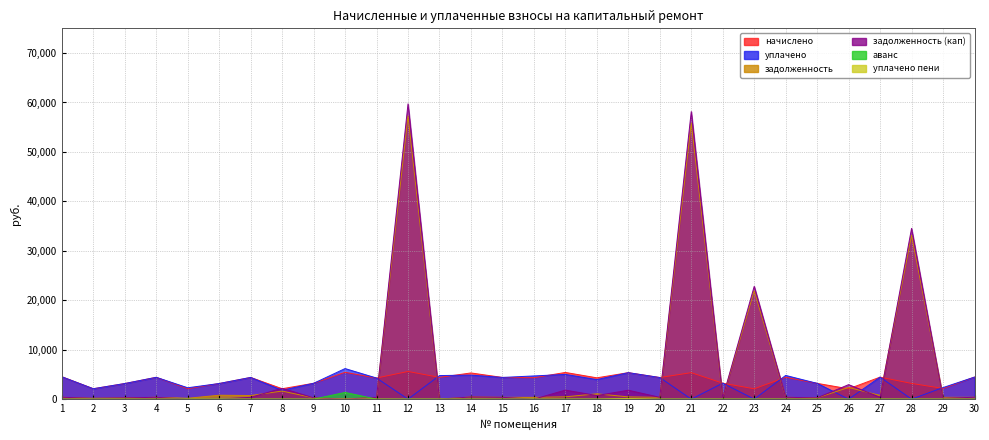

At which category is the sum across all series the highest?

12